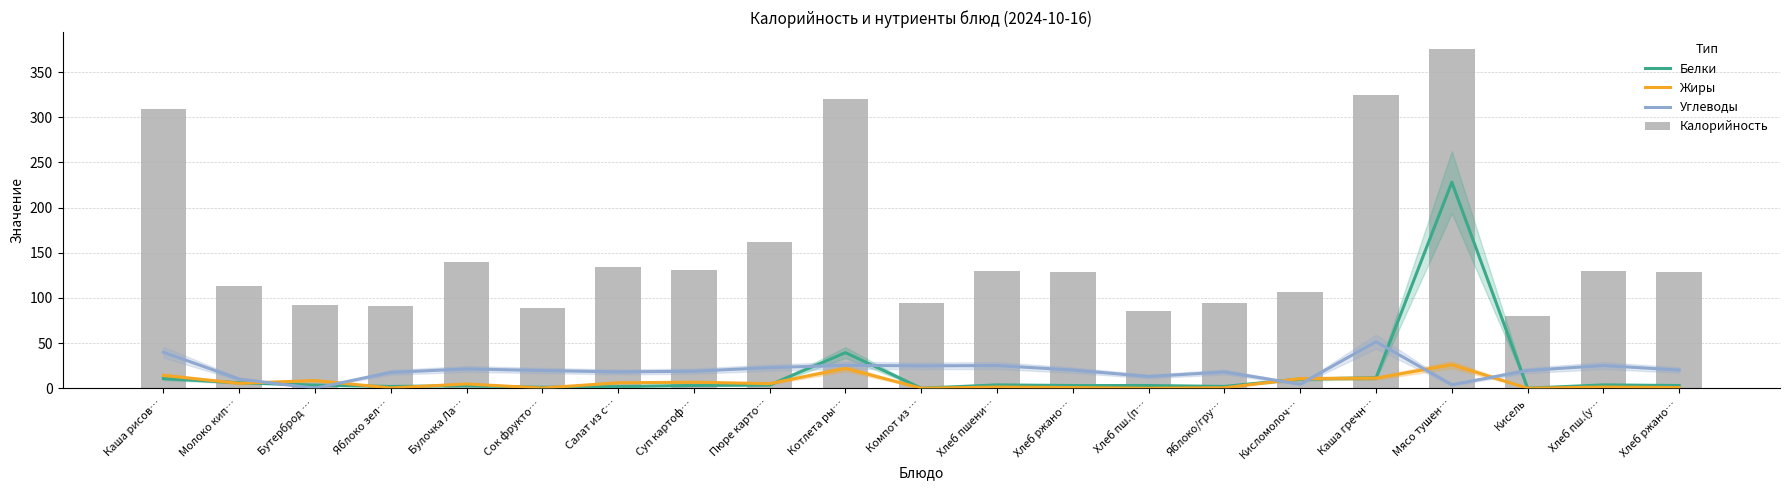

Reading left to right, list all the values displayed in this chart.

Белки: Каша рисов…=10.7	Молоко кип…=6.1	Бутерброд …=3.5	Яблоко зел…=1.9	Булочка Ла…=2.8	Сок фрукто…=1.0	Салат из с…=1.9	Суп картоф…=3.1	Пюре карто…=3.6	Котлета ры…=39.4	Компот из …=0.0	Хлеб пшени…=3.7	Хлеб ржано…=3.0	Хлеб пш.(п…=3.0	Яблоко/гру…=2.0	Кисломолоч…=10.2	Каша гречн…=11.5	Мясо тушен…=228.0	Кисель=0.1	Хлеб пш.(у…=3.7	Хлеб ржано…=3.0
Жиры: Каша рисов…=14.2	Молоко кип…=5.4	Бутерброд …=8.5	Яблоко зел…=0.3	Булочка Ла…=4.7	Сок фрукто…=0.2	Салат из с…=6.0	Суп картоф…=6.7	Пюре карто…=5.1	Котлета ры…=22.0	Компот из …=0.0	Хлеб пшени…=1.3	Хлеб ржано…=0.7	Хлеб пш.(п…=0.0	Яблоко/гру…=0.5	Кисломолоч…=10.7	Каша гречн…=11.2	Мясо тушен…=26.0	Кисель=0.0	Хлеб пш.(у…=1.3	Хлеб ржано…=0.7
Углеводы: Каша рисов…=39.9	Молоко кип…=10.1	Бутерброд …=0.1	Яблоко зел…=17.5	Булочка Ла…=21.4	Сок фрукто…=19.6	Салат из с…=18.1	Суп картоф…=18.8	Пюре карто…=22.8	Котлета ры…=25.4	Компот из …=24.8	Хлеб пшени…=25.1	Хлеб ржано…=20.1	Хлеб пш.(п…=13.0	Яблоко/гру…=18.0	Кисломолоч…=4.5	Каша гречн…=51.5	Мясо тушен…=3.8	Кисель=19.6	Хлеб пш.(у…=25.1	Хлеб ржано…=20.1
Калорийность: Каша рисов…=309.5	Молоко кип…=113.4	Бутерброд …=92.1	Яблоко зел…=91.4	Булочка Ла…=139.2	Сок фрукто…=89.2	Салат из с…=134.0	Суп картоф…=130.8	Пюре карто…=162.0	Котлета ры…=320.0	Компот из …=94.2	Хлеб пшени…=130.0	Хлеб ржано…=129.0	Хлеб пш.(п…=86.0	Яблоко/гру…=94.3	Кисломолоч…=106.0	Каша гречн…=325.0	Мясо тушен…=375.5	Кисель=80.0	Хлеб пш.(у…=130.0	Хлеб ржано…=129.0